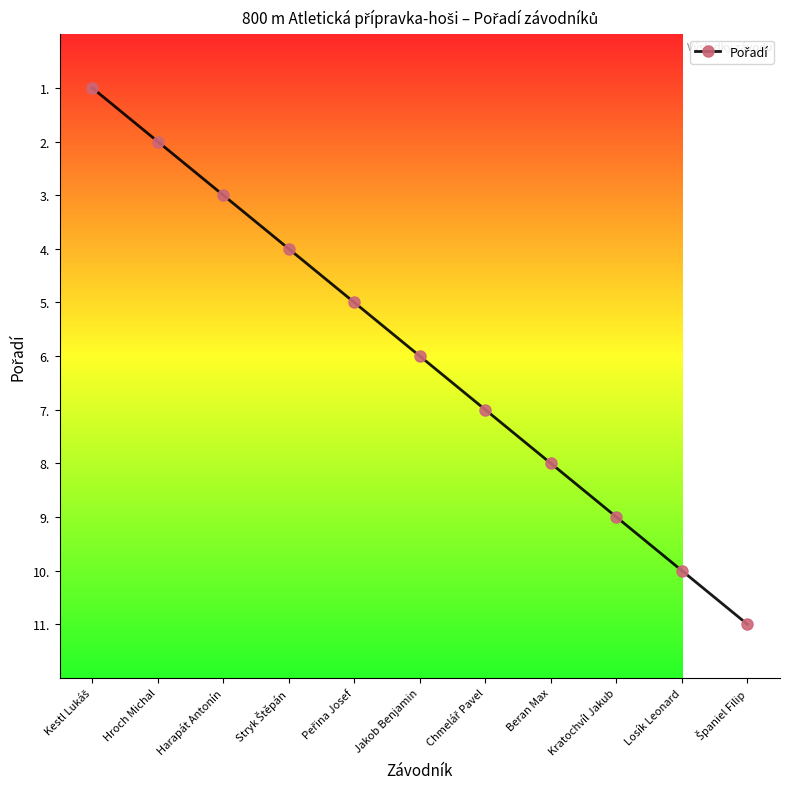

What is the change in value from Losík Leonard to Španiel Filip?

-1